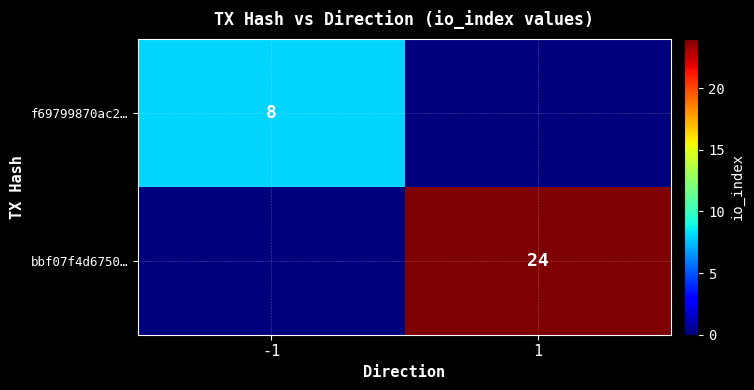

True or false: f69799870ac2… has a value of 12 at -1.

False